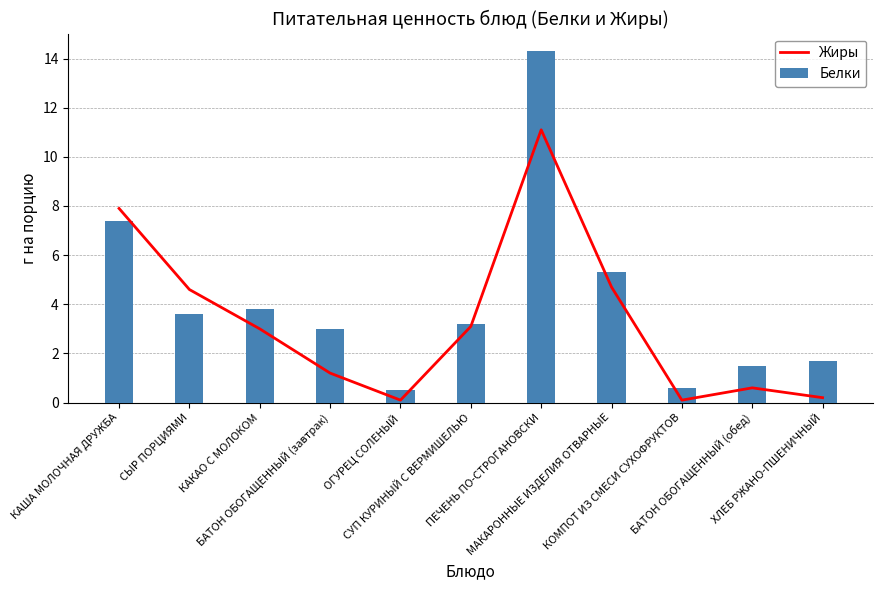

Reading right to left, transcribe all the data shown in this chart.

Жиры: 0.2	0.6	0.1	4.7	11.1	3.1	0.1	1.2	3.0	4.6	7.9
Белки: 1.7	1.5	0.6	5.3	14.3	3.2	0.5	3.0	3.8	3.6	7.4